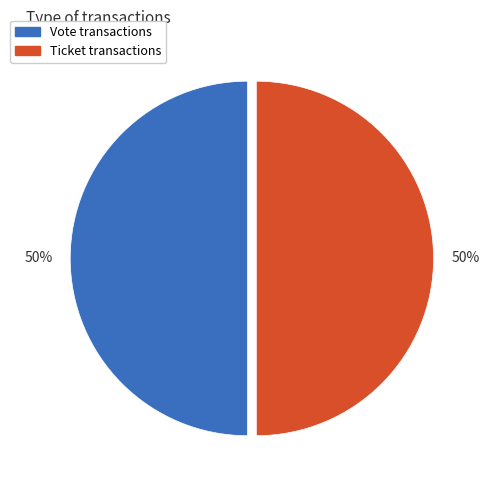

Combined, do Ticket and Vote account for over 50%?

Yes